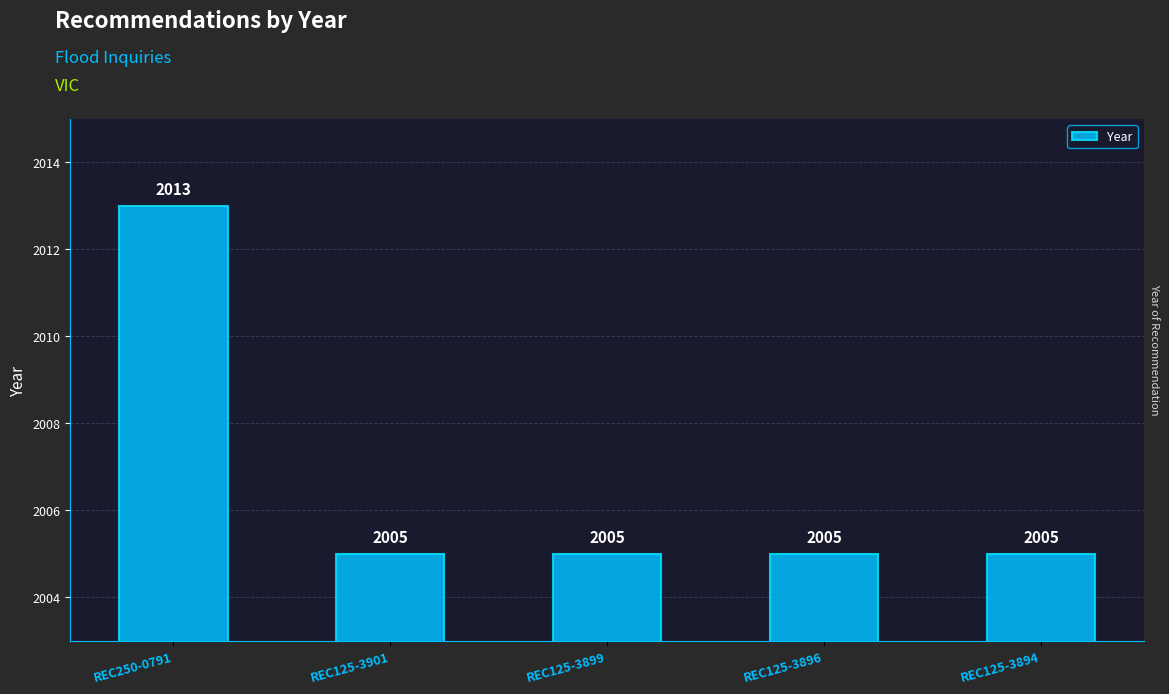

What is the change in value from REC250-0791 to REC125-3899?

-8